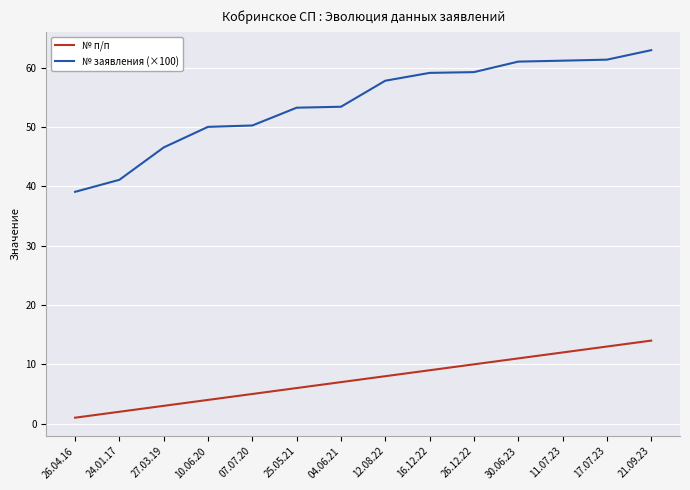

At how many categories does at least one series exceed 40?

13